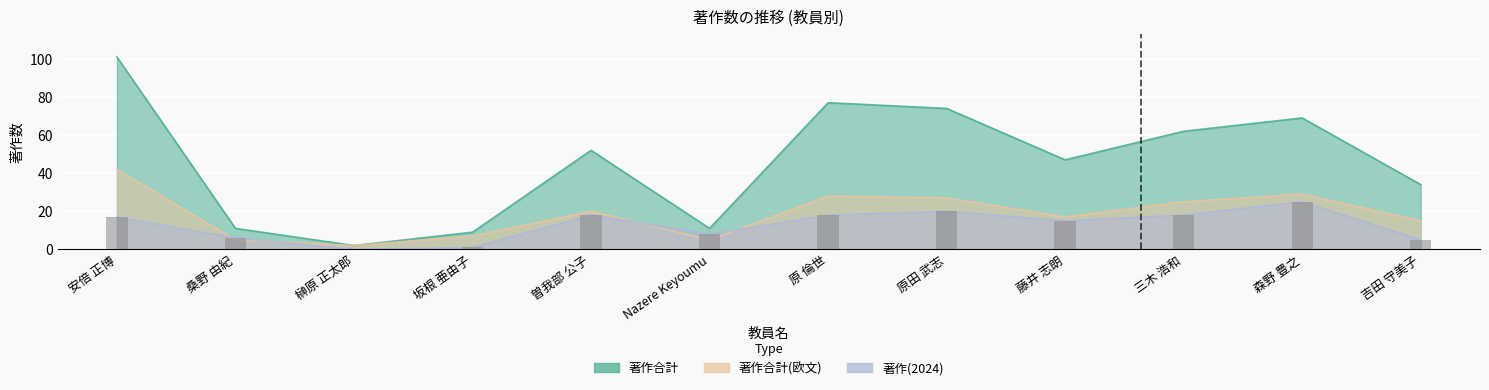

What is the label of the 8th bar from the left?

原田 武志